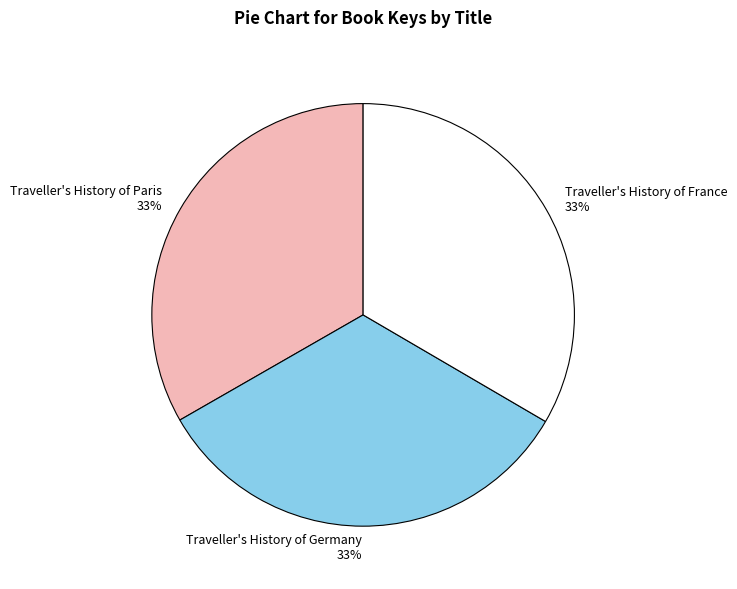

Is it true that Traveller's History of Paris 33% is 33% of the pie?

True